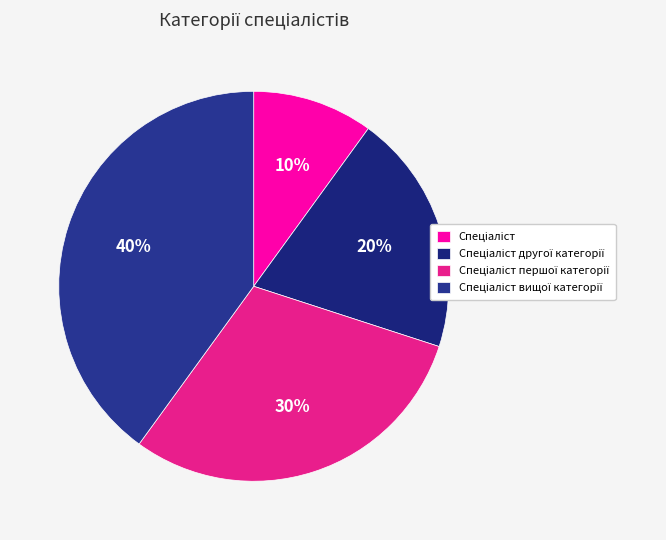

How many segments does this pie chart have?

4